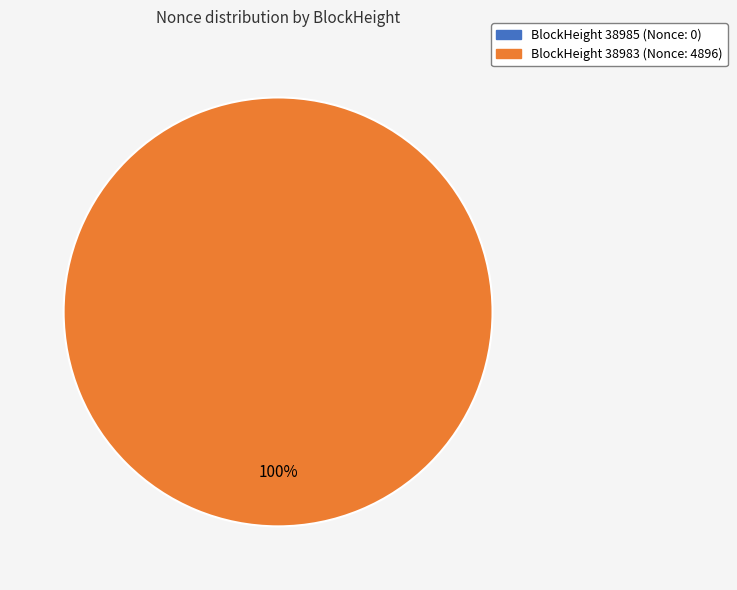

To the nearest percent, what is the combined percentage of 38985 and 38983?

100%